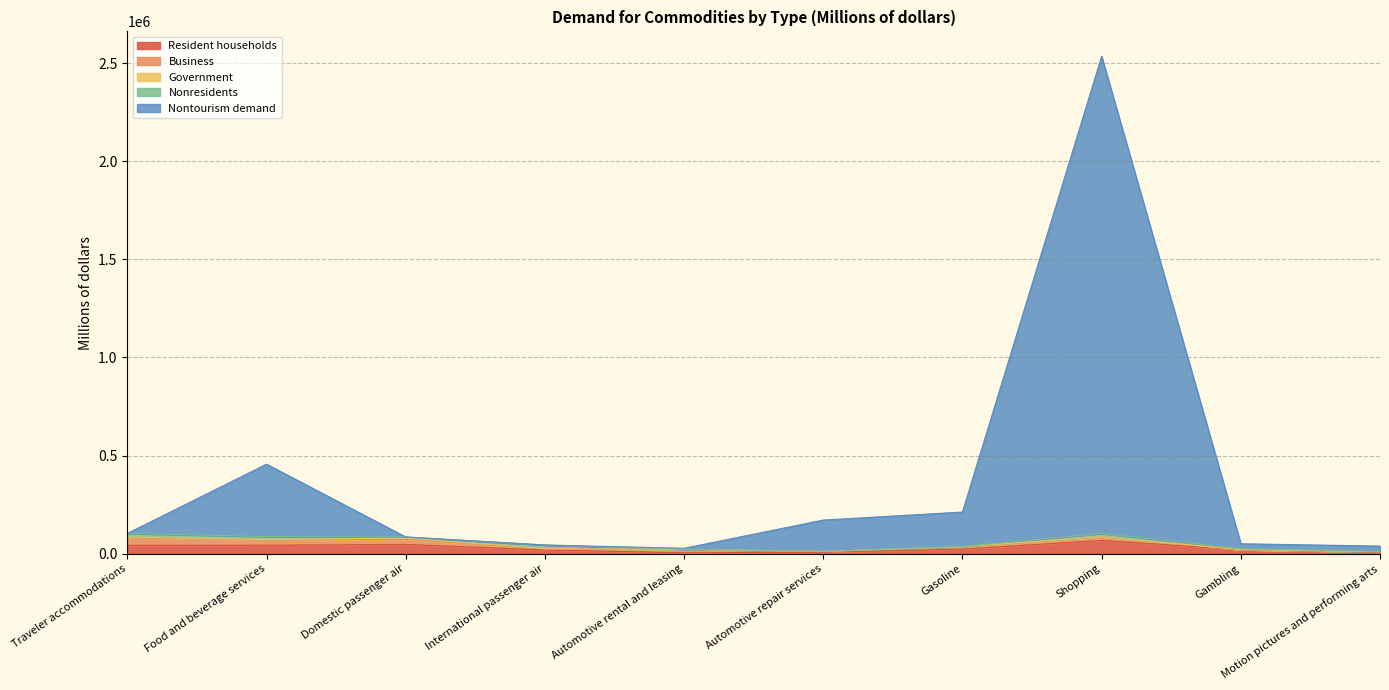

Where does the Nonresidents series first go above 6095?

Traveler accommodations